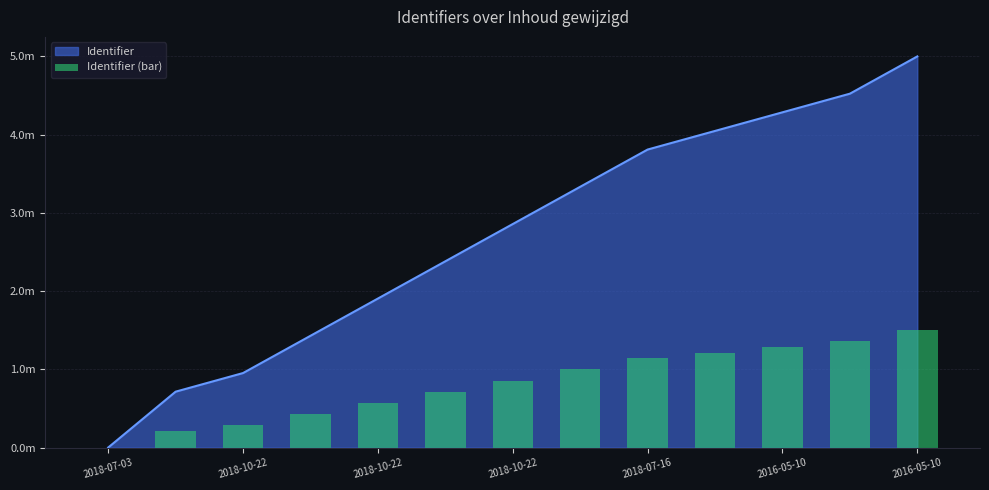

True or false: the data shows 1357142.9 at 11.

True